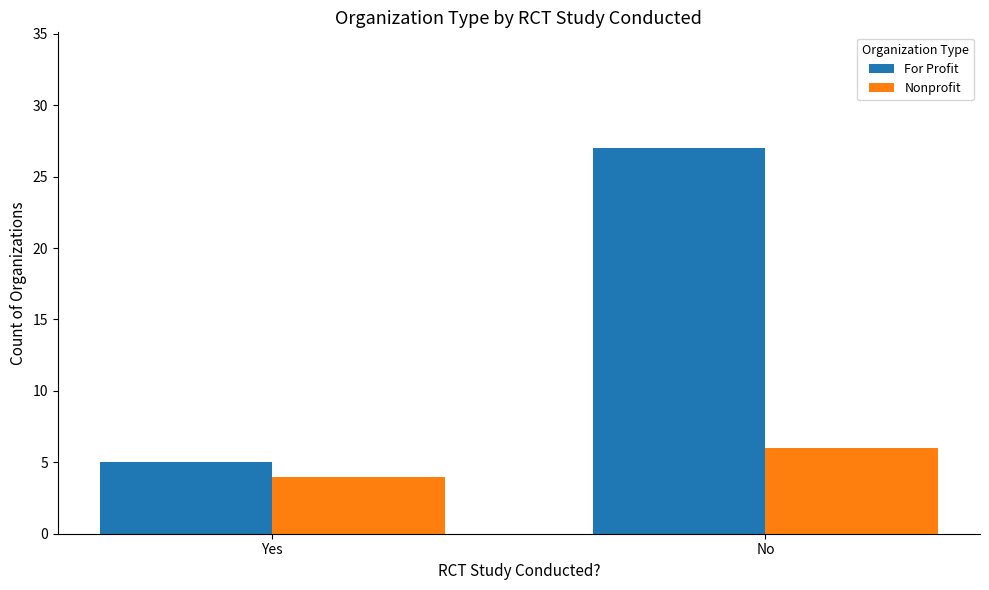

Reading left to right, what are all the values shown in this chart?

For Profit: Yes=5	No=27
Nonprofit: Yes=4	No=6